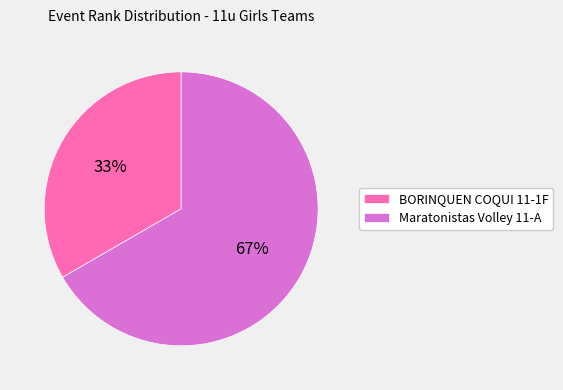

Does BORINQUEN COQUI 11-1F account for over 50% of the chart?

No